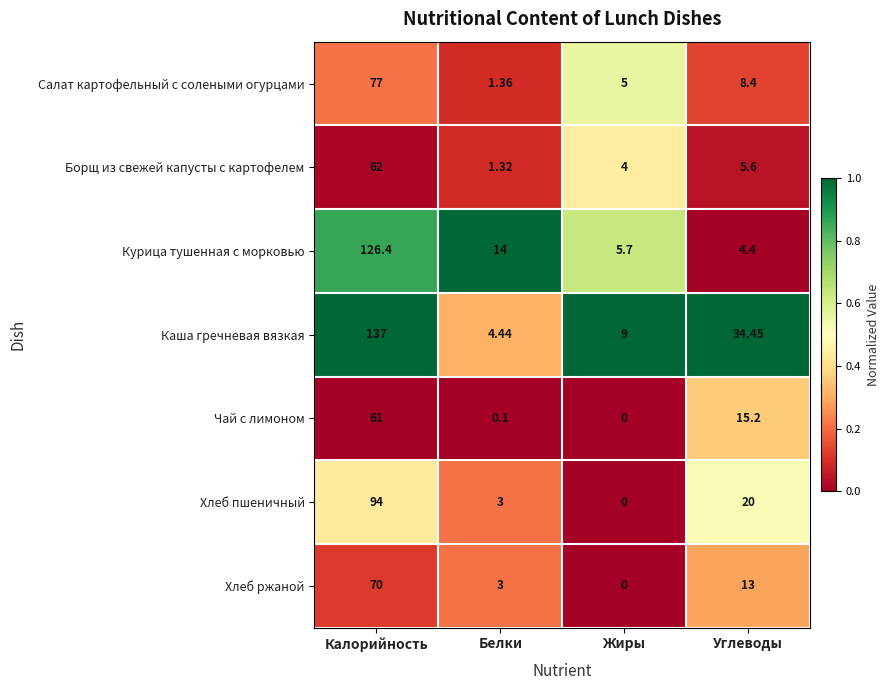

Which category has the highest value across all series?

Калорийность